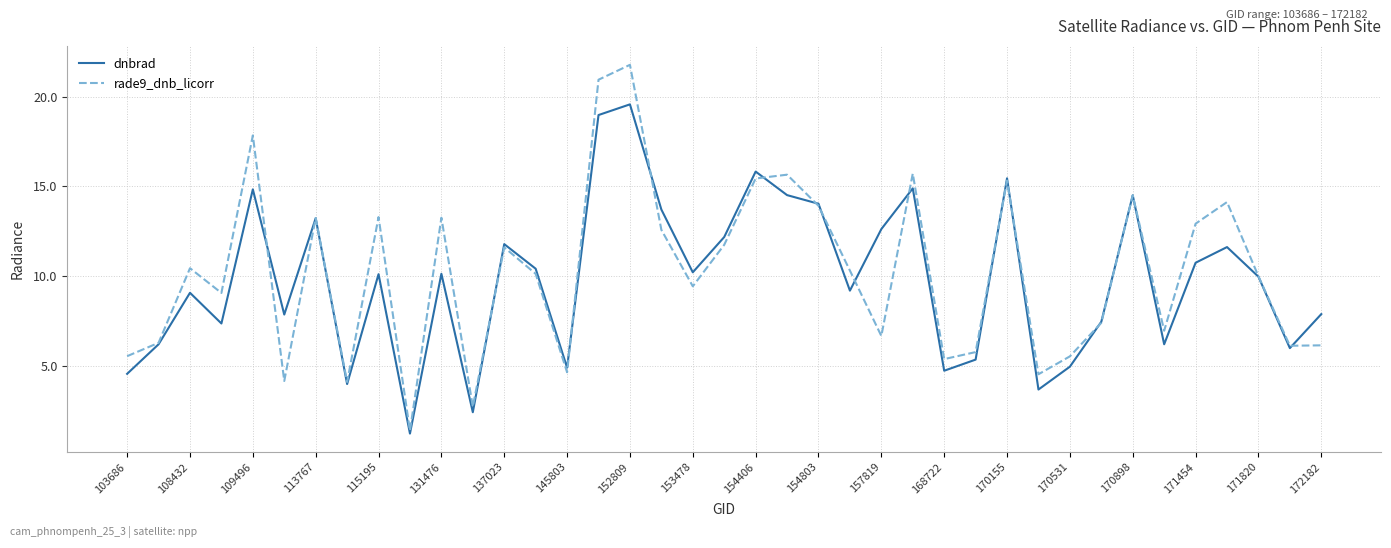

What is the difference between the second highest and second lowest values in the dnbrad series?

16.6